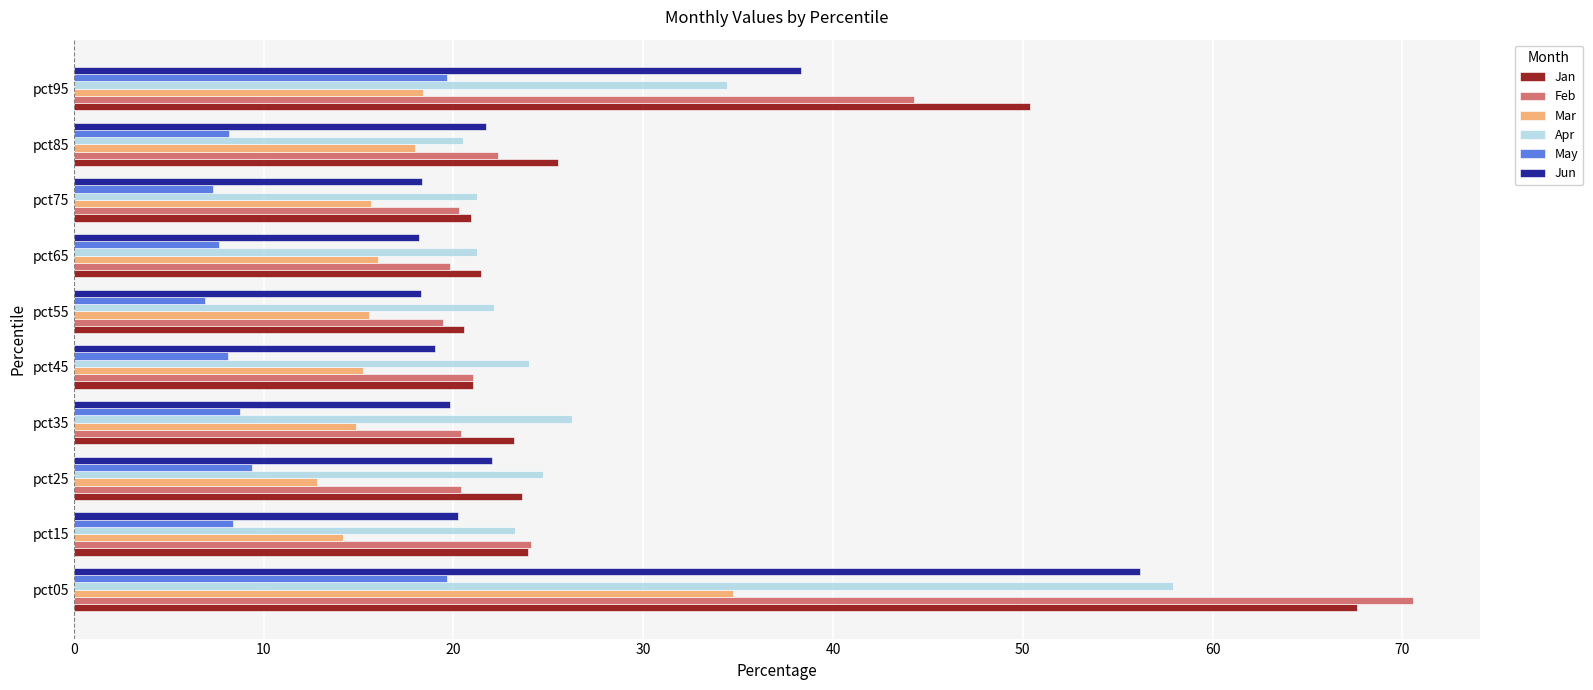

Which series has the largest range (max minus min)?

Feb